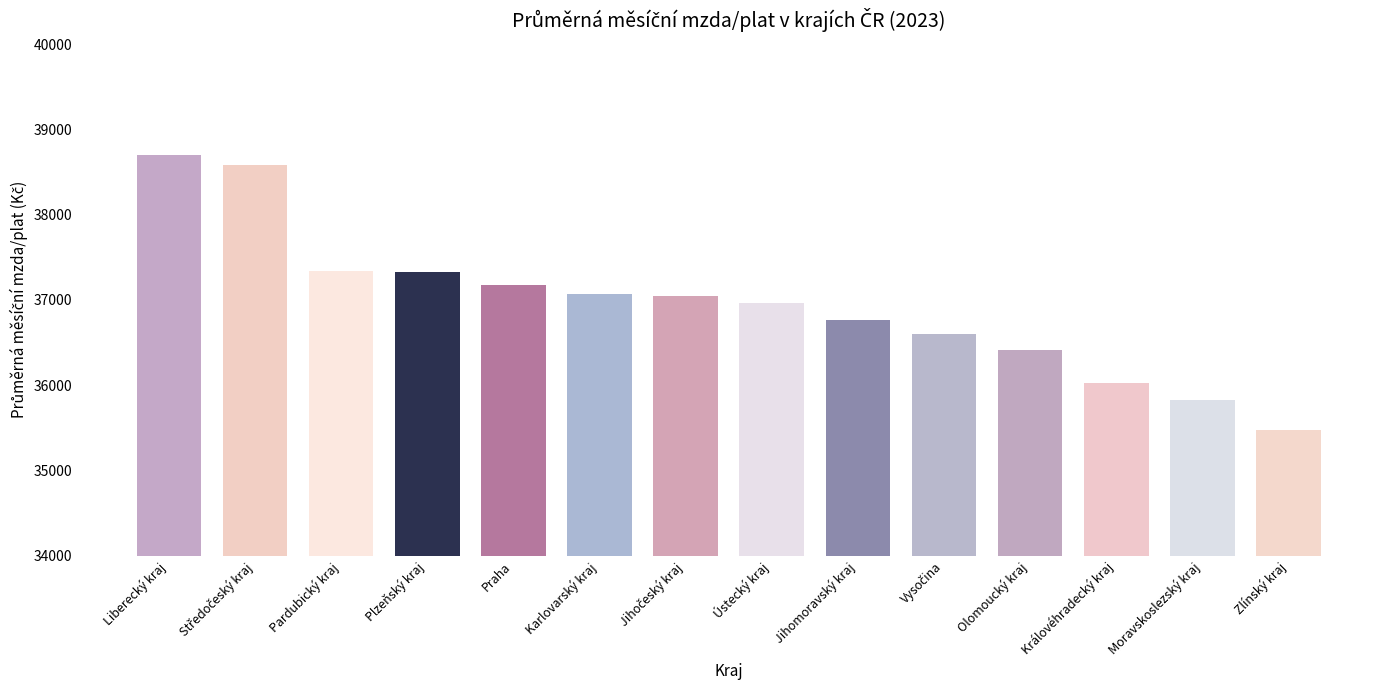

What is the value of the 4th bar from the left?

37321.5